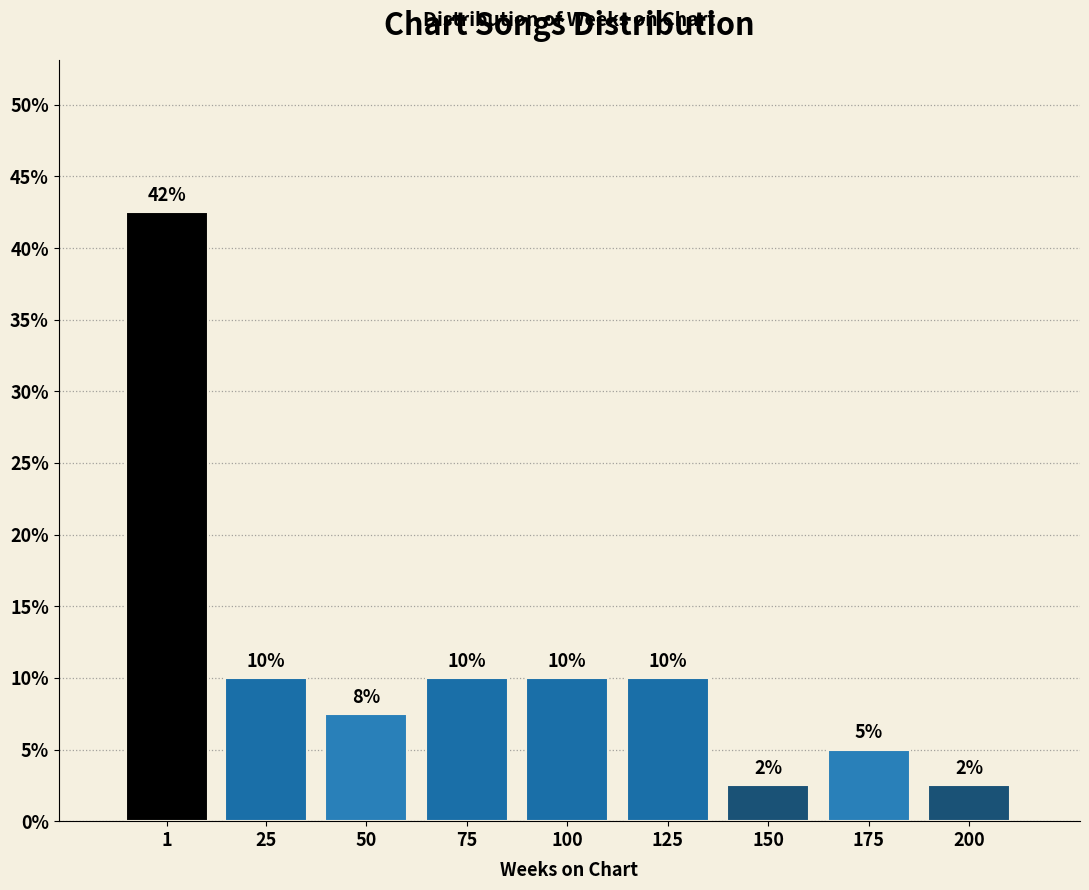

What is the value of the 3rd bar from the left?

7.5